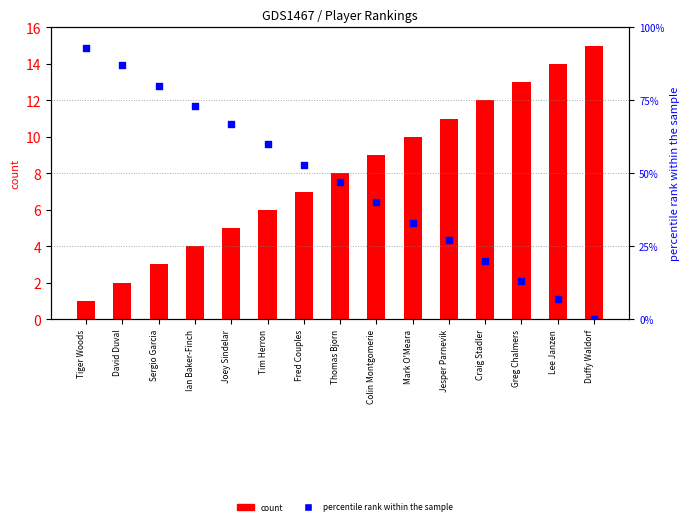

What are all the series names shown in the legend?

count, percentile rank within the sample